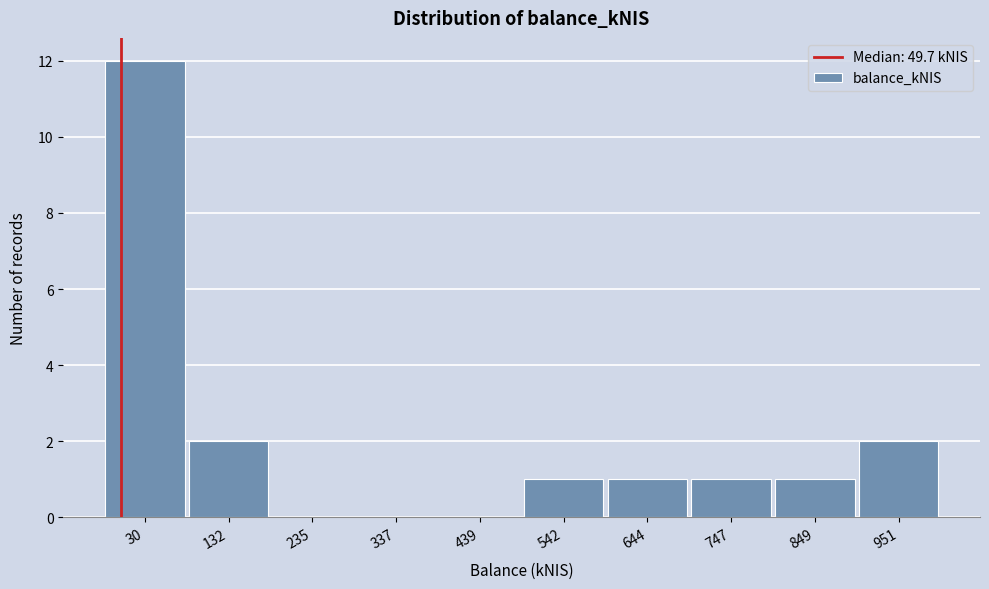

Reading left to right, list all the values displayed in this chart.

30=12	132=2	235=0	337=0	439=0	542=1	644=1	747=1	849=1	951=2